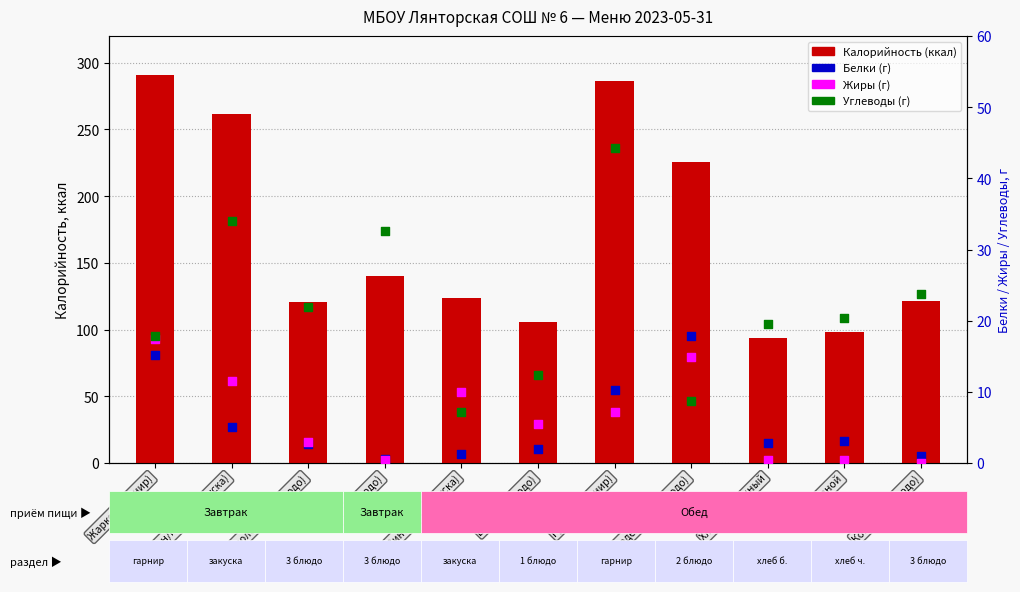

Is the value of Белки (г) at Сок (3 блюдо) greater than the value of Калорийность (ккал) at Фрикаделька (2 блюдо)?

No